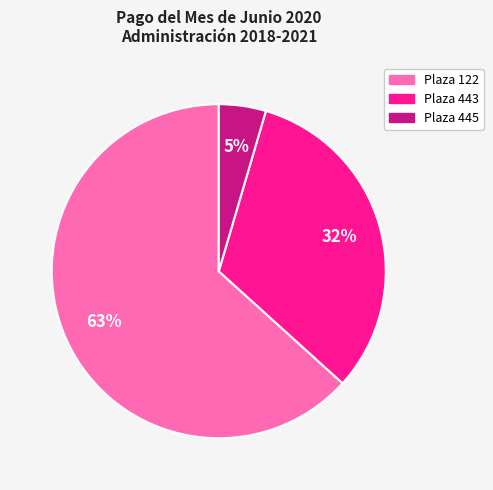

Rank the categories by value from highest to lowest.

Plaza 122, Plaza 443, Plaza 445